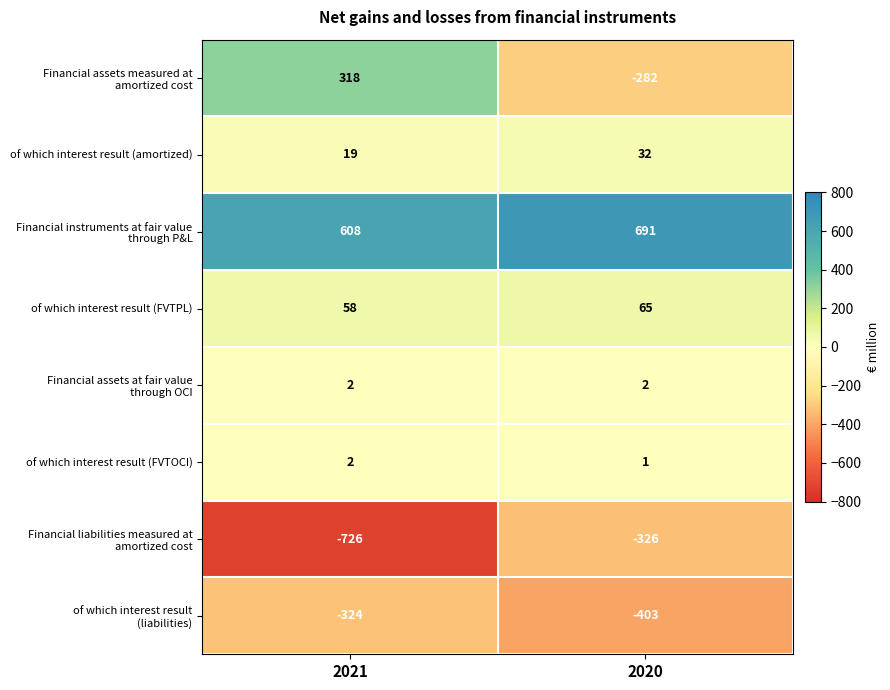

What is the difference between the highest and lowest values at 2020?

1094